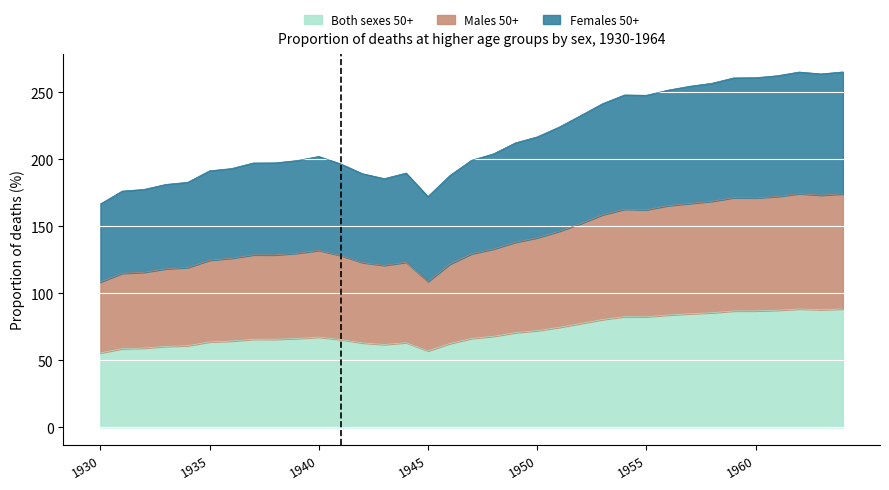

At which category is the sum across all series the highest?

1962